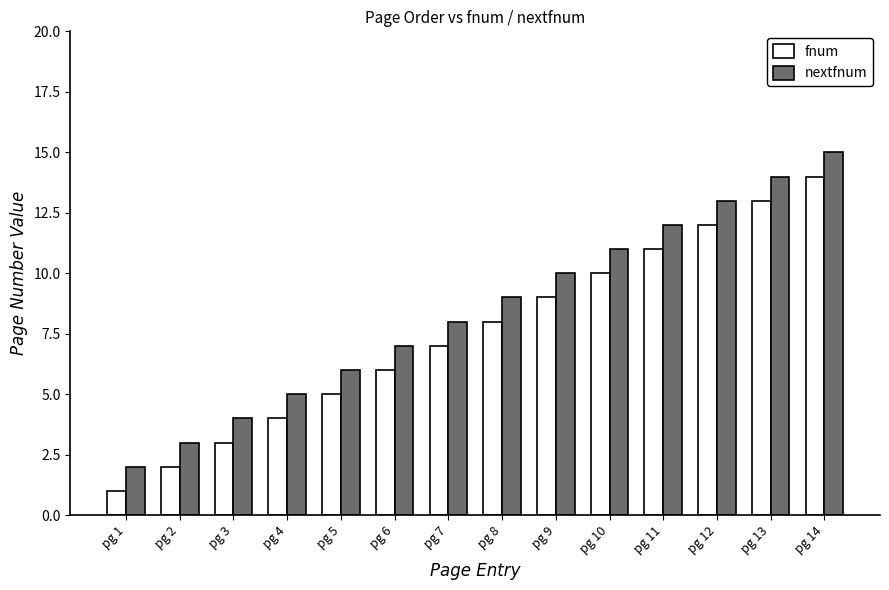

What is the difference between the maximum and minimum values in the nextfnum series?

13